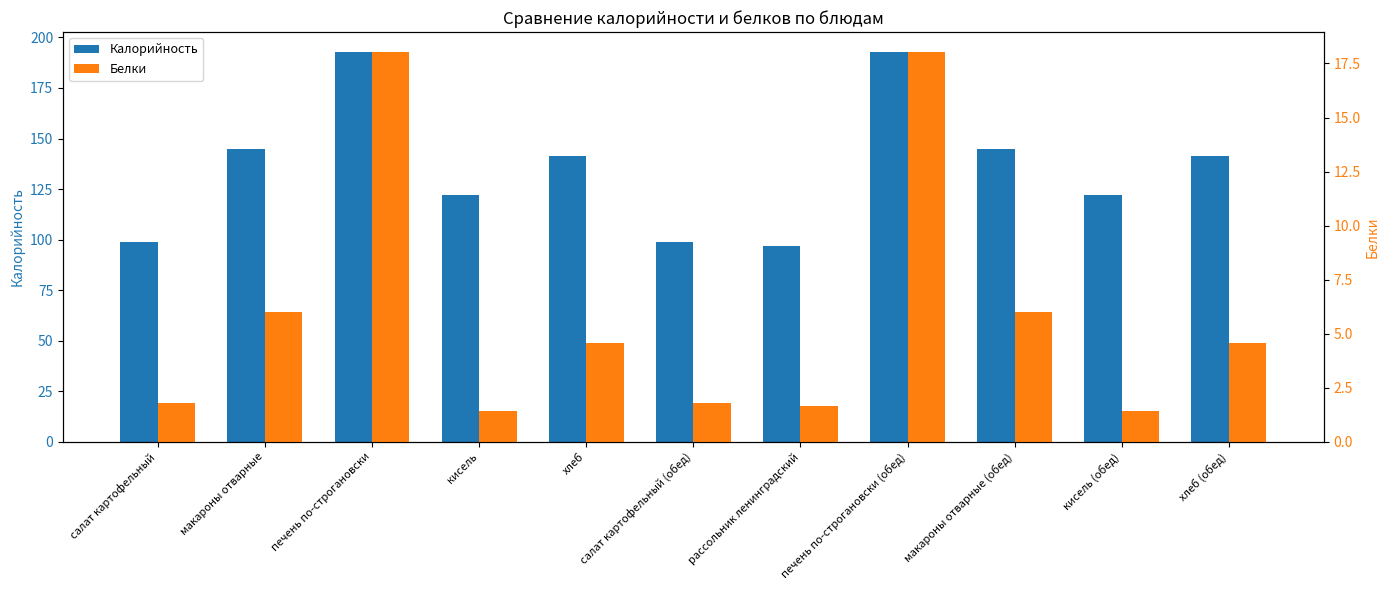

Reading right to left, what are all the values shown in this chart?

Калорийность: хлеб (обед)=141.6	кисель (обед)=122.0	макароны отварные (обед)=145.0	печень по-строгановски (обед)=193.0	рассольник ленинградский=97.0	салат картофельный (обед)=99.0	хлеб=141.6	кисель=122.0	печень по-строгановски=193.0	макароны отварные=145.0	салат картофельный=99.0
Белки: хлеб (обед)=4.6	кисель (обед)=1.4	макароны отварные (обед)=6.0	печень по-строгановски (обед)=18.1	рассольник ленинградский=1.6	салат картофельный (обед)=1.8	хлеб=4.6	кисель=1.4	печень по-строгановски=18.1	макароны отварные=6.0	салат картофельный=1.8